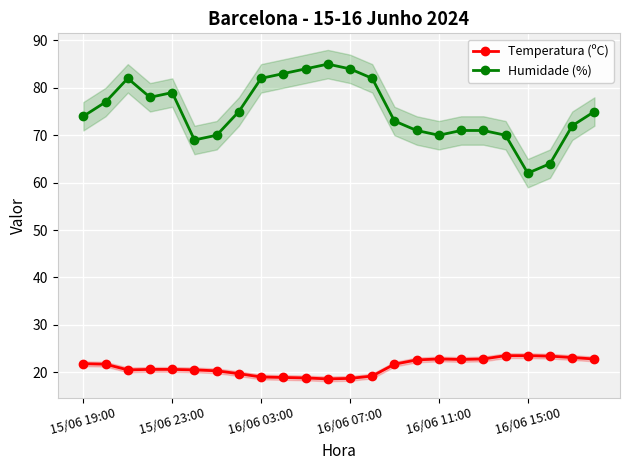

True or false: Temperatura (ºC) and Humidade (%) cross at least once.

False